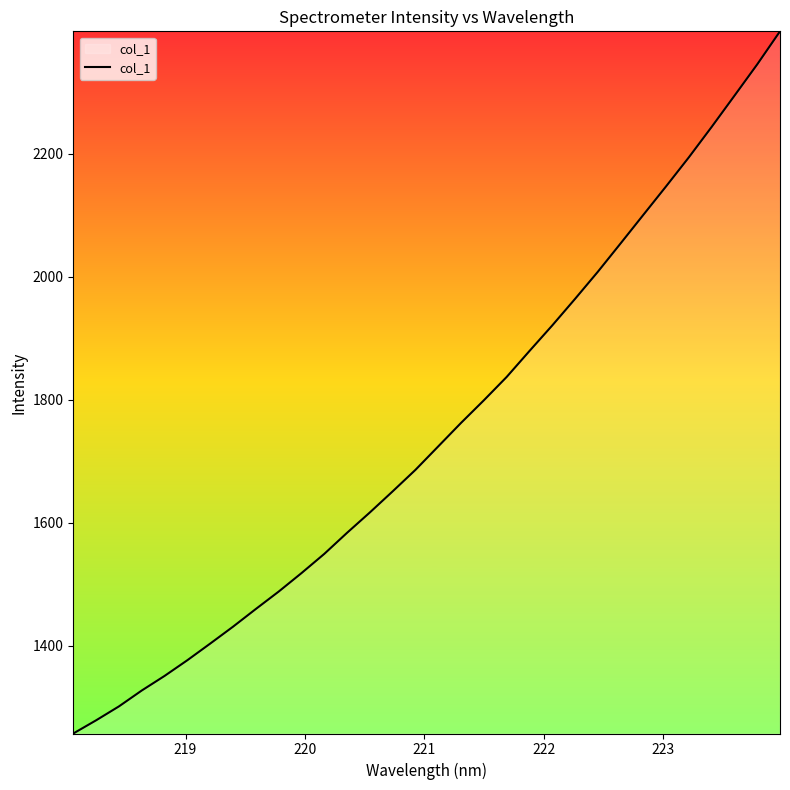

What is the maximum value shown in the chart?

2399.2